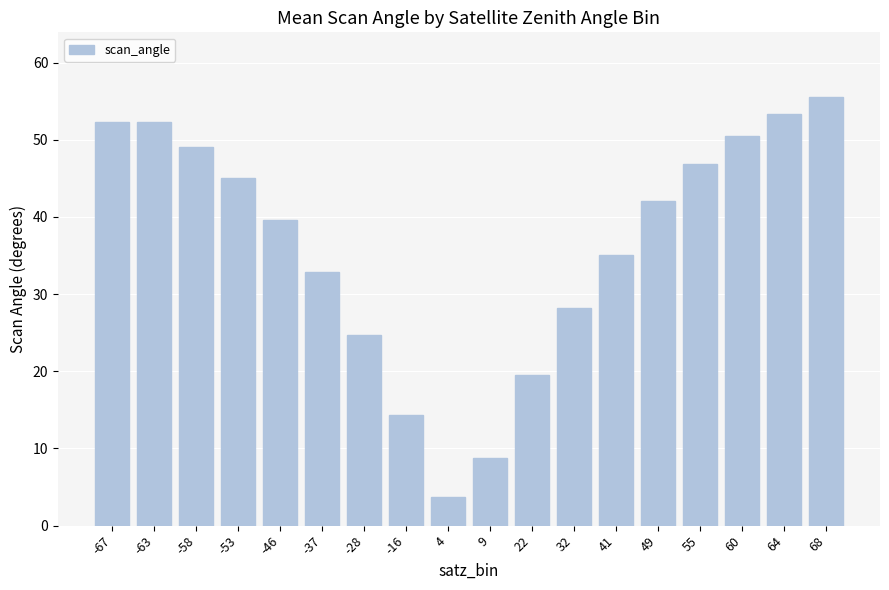

Which has a higher value, 49 or -16?

49